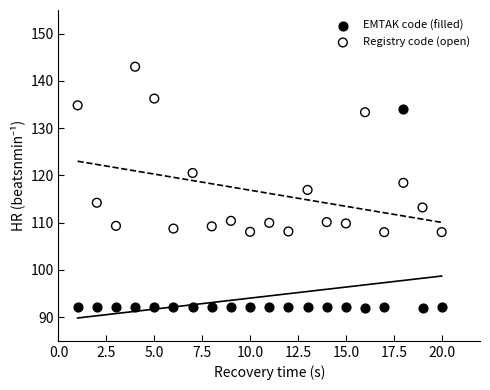

Which series has the largest Y range (max minus min)?

EMTAK code (filled)